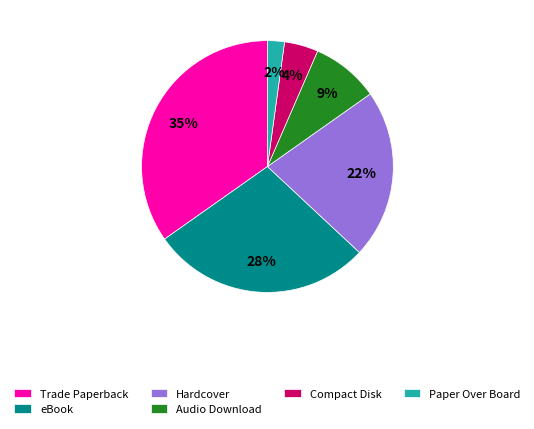

Is Audio Download the majority of the pie?

No